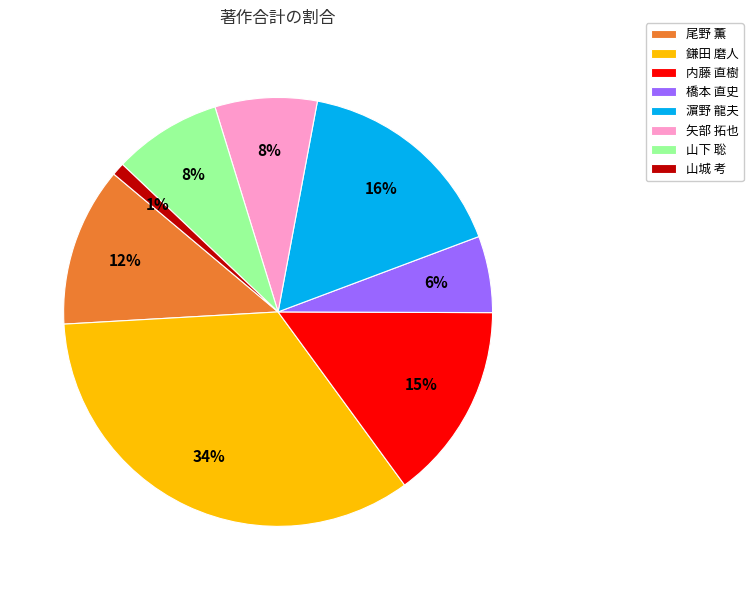

Is it true that 矢部 拓也 is 17% of the pie?

False